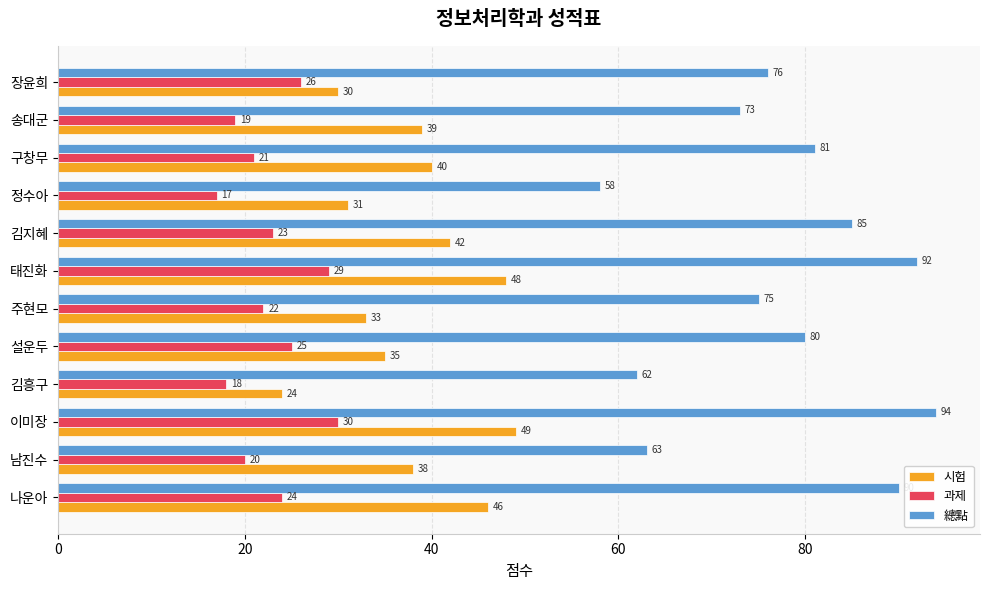

At which category does the chart reach its peak across all series?

이미장